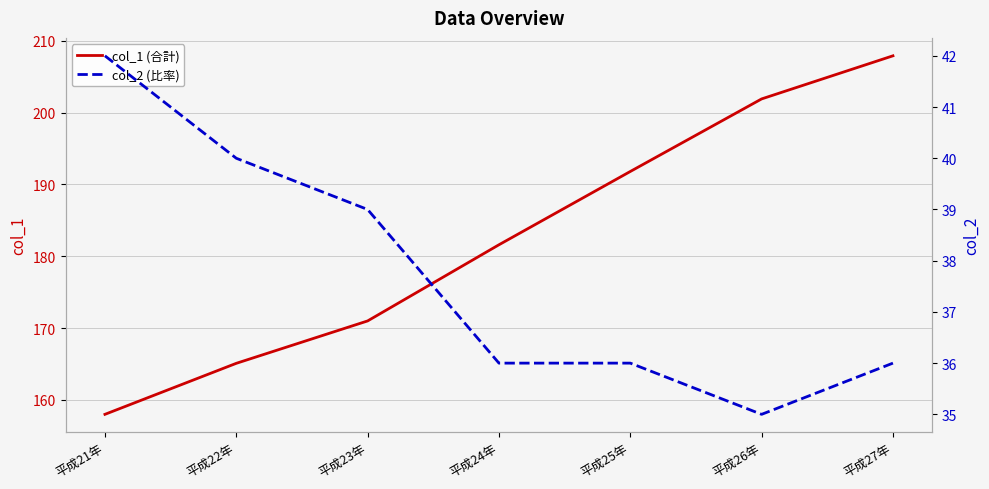

What is the label of the 7th point from the left?

平成27年